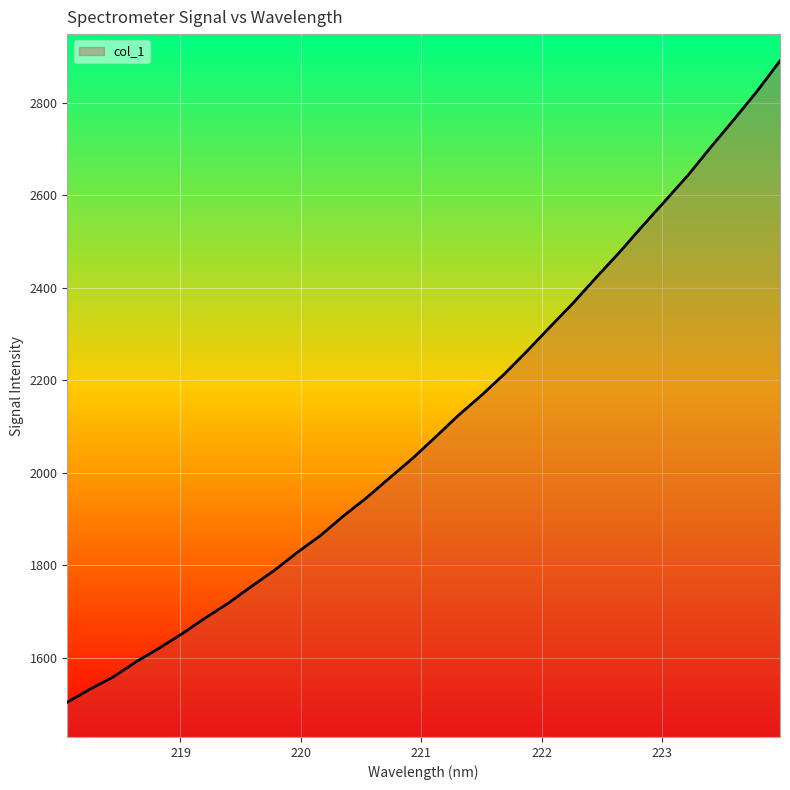

What is the greatest value displayed?

2890.2